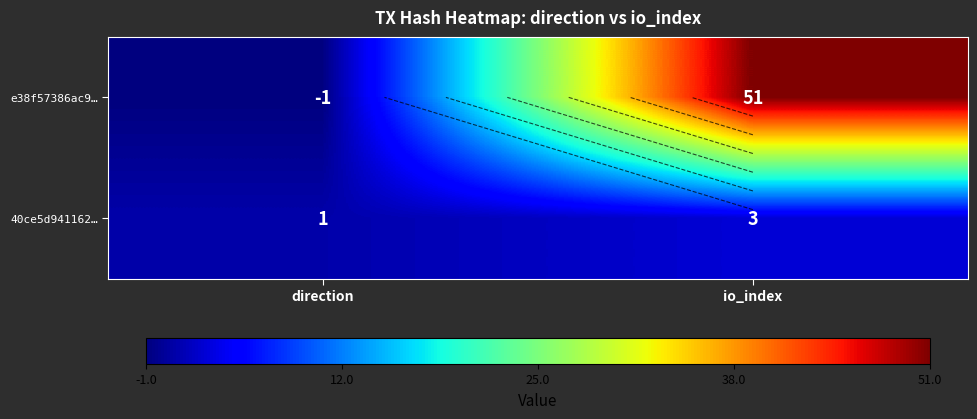

Rank the series by their average value, from highest to lowest.

e38f57386ac9…, 40ce5d941162…